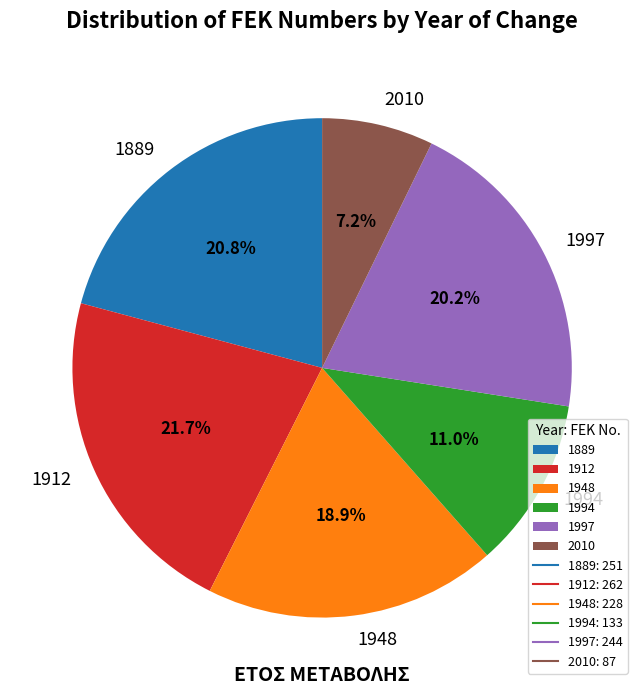

What percentage is the 2010 slice, to the nearest percent?

7%